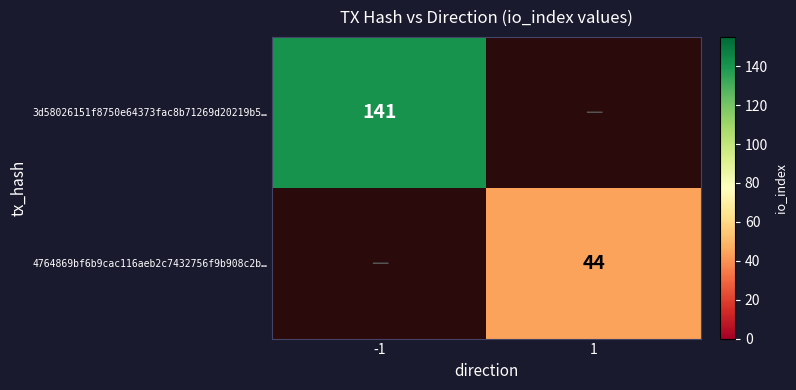

True or false: 4764869bf6b9cac116aeb2c7432756f9b908c2b… has a value of 21 at 1.

False